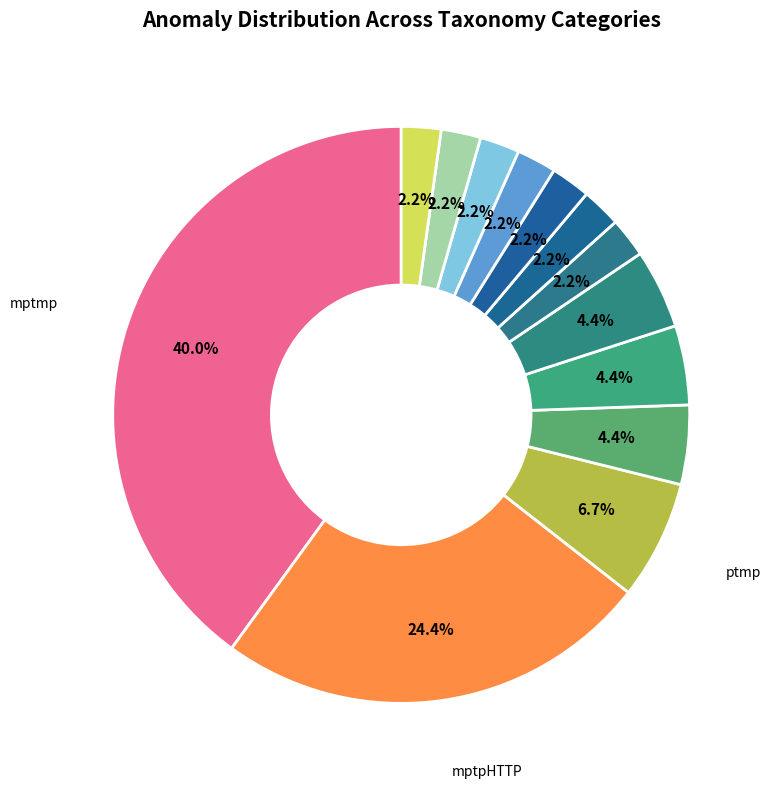

To the nearest percent, what is the average slice percentage?

8%